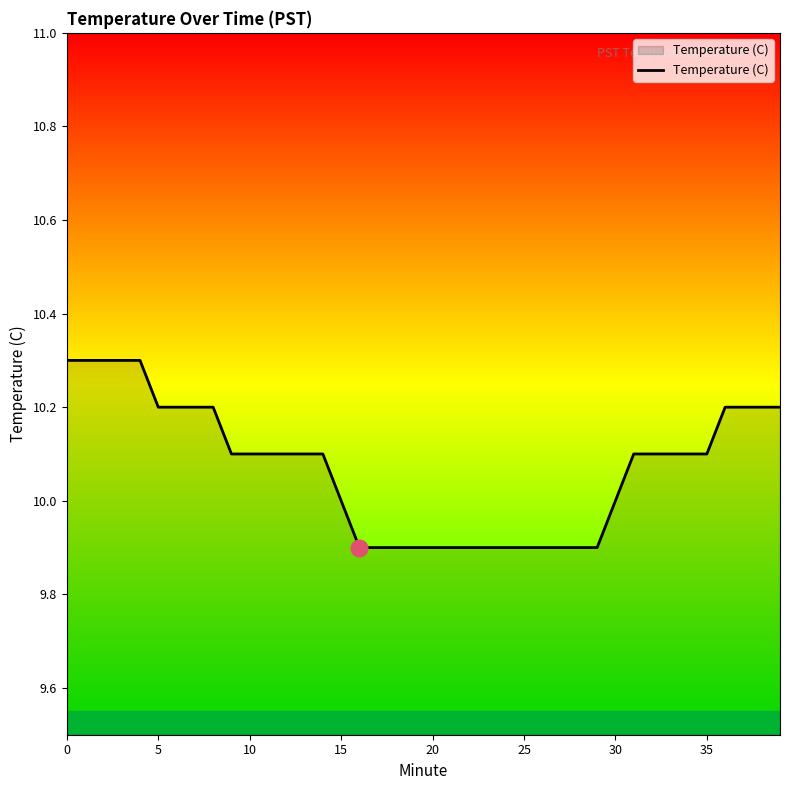

What is the difference between the maximum and minimum values?

0.4